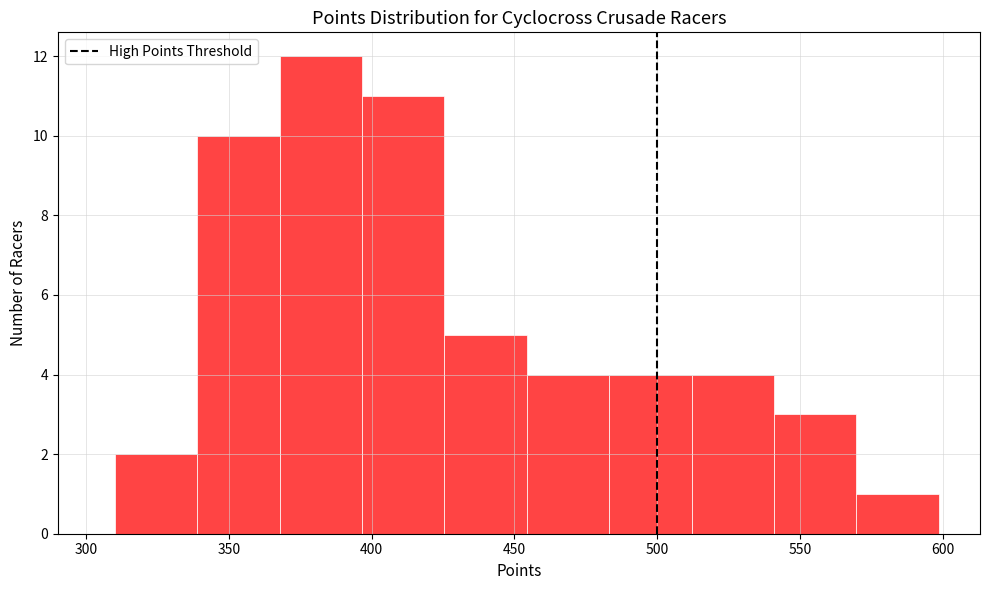

Reading left to right, list every bar in this chart as the range it spans on the x-axis followed by its height. Neither the bar edges nor the heights are printed on the chart, so give them approximately, as read against the axes.

310 to 340: 2
340 to 370: 10
370 to 395: 12
395 to 425: 11
425 to 455: 5
455 to 485: 4
485 to 510: 4
510 to 540: 4
540 to 570: 3
570 to 600: 1